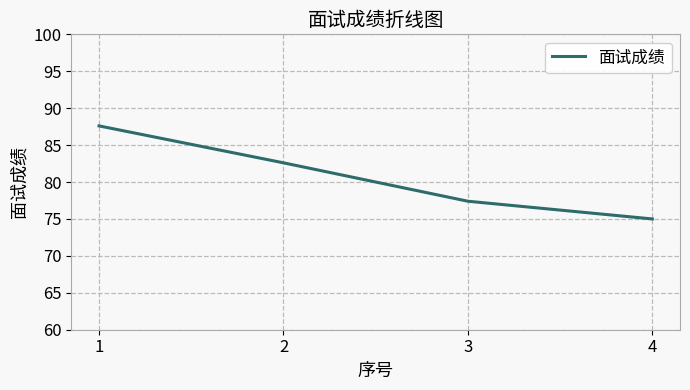

Is it true that the value at 1 is 87.6?

True